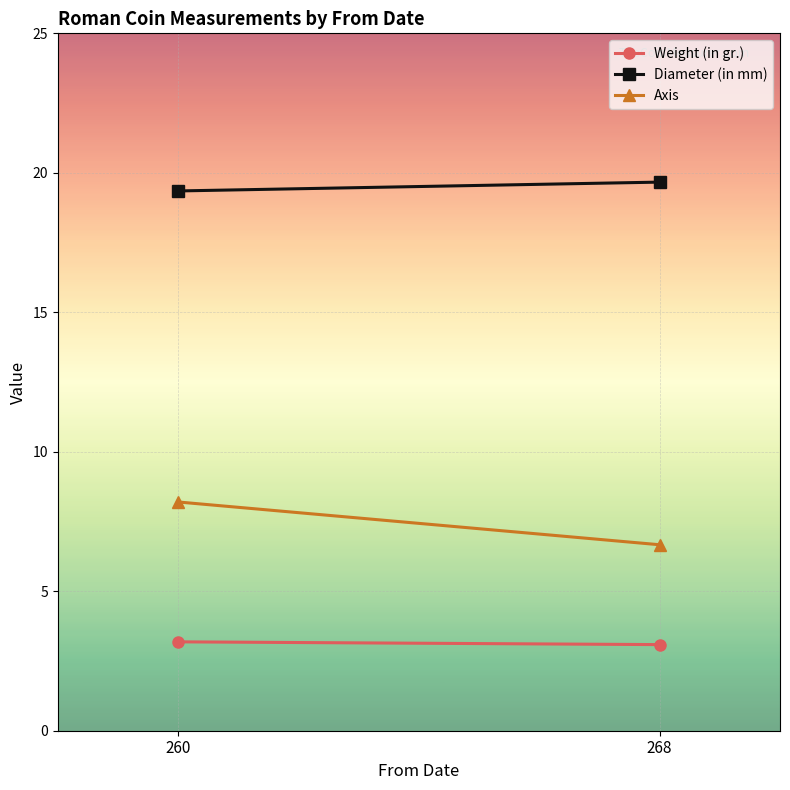

Which category has the lowest value in the Weight (in gr.) series?

268